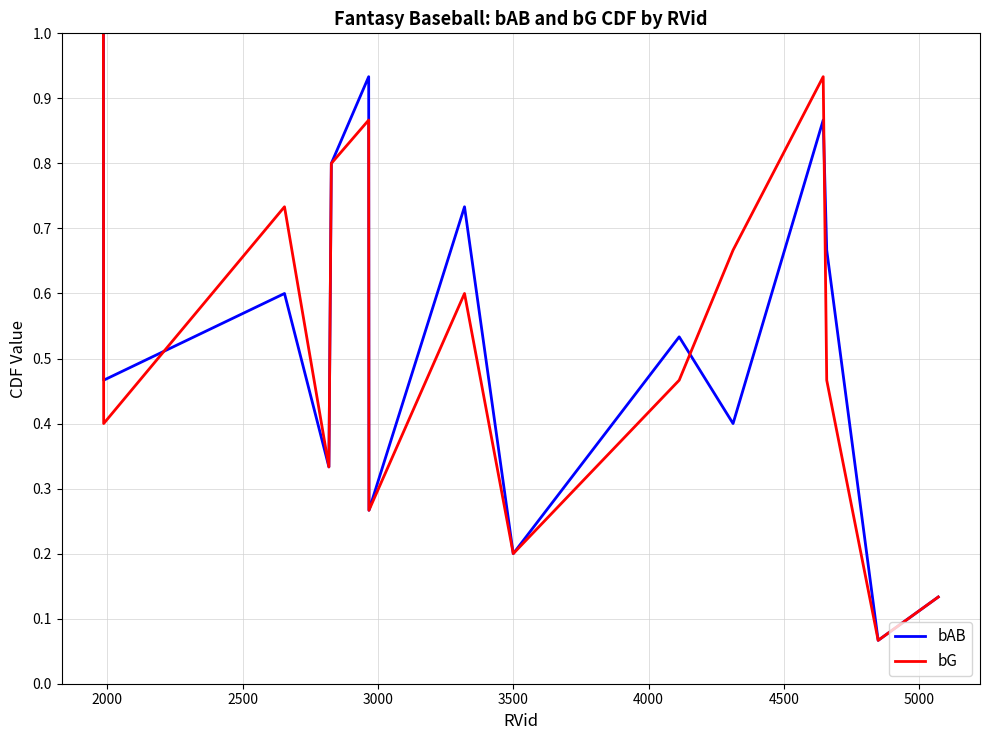

Is this an area chart (filled region under the line)?

No